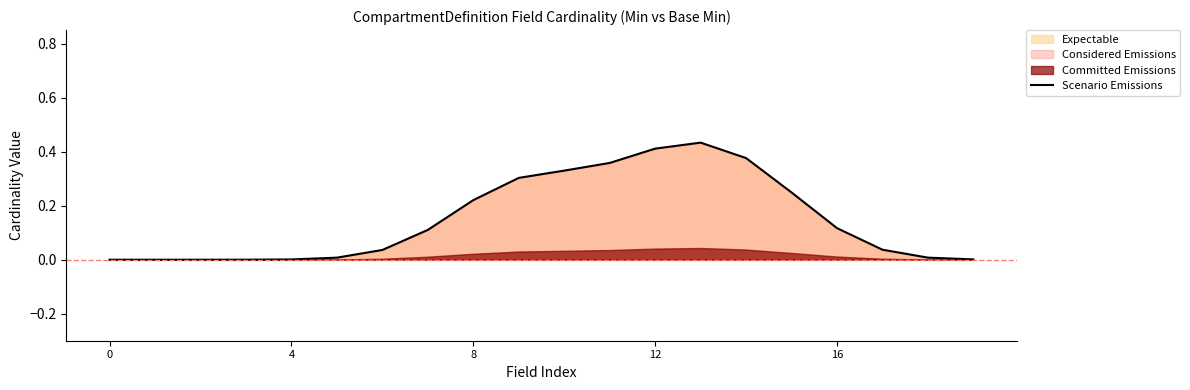

Reading right to left, list all the values displayed in this chart.

0.0	0.0	0.0	0.1	0.2	0.4	0.4	0.4	0.4	0.3	0.3	0.2	0.1	0.0	0.0	0.0	0.0	0.0	0.0	0.0